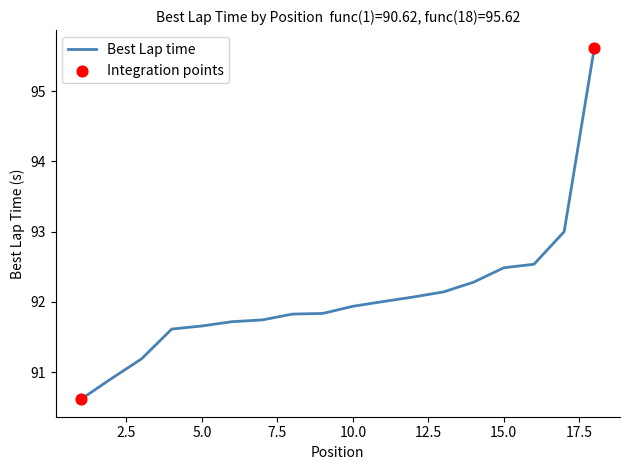

What is the greatest value displayed?

95.6